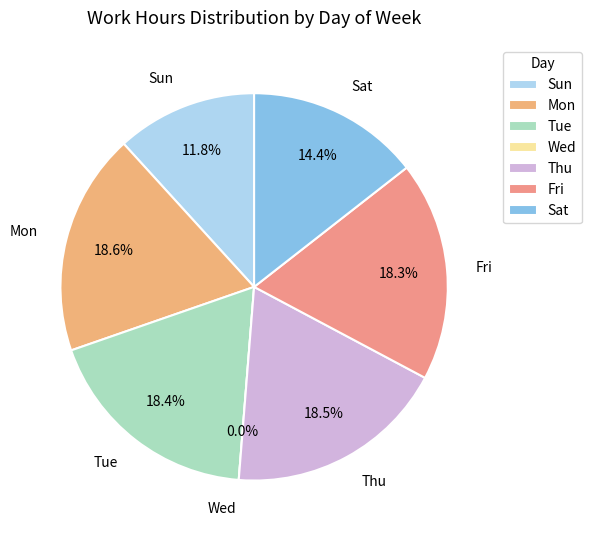

To the nearest percent, what is the difference between the largest and smallest slice percentages?

19%